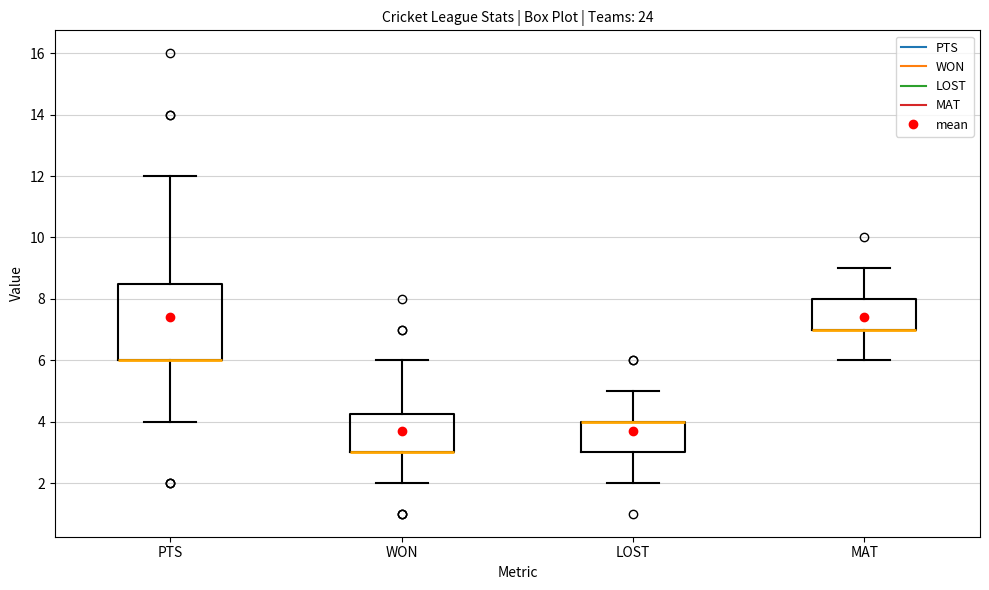

Comparing the boxes themselves (not the whiskers), which one is the tallest?

PTS